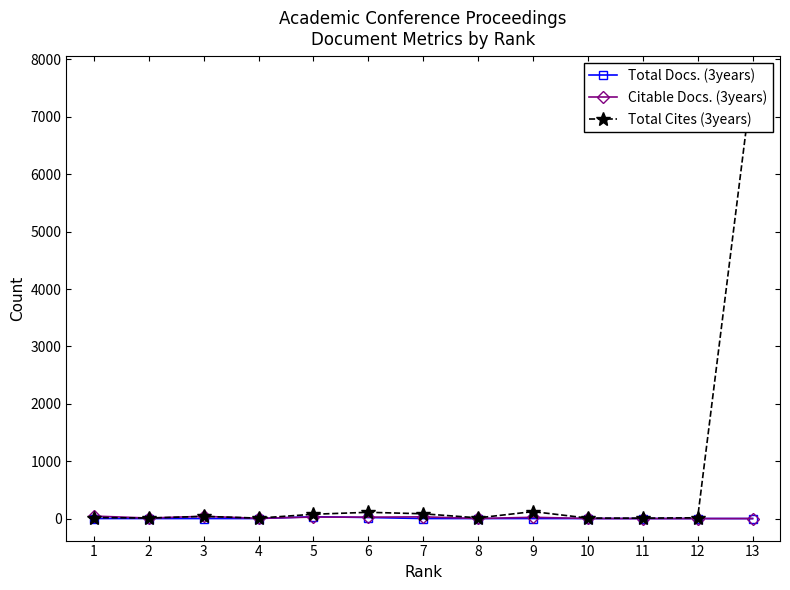

Reading left to right, transcribe all the data shown in this chart.

Total Docs. (3years): 1=0	2=0	3=0	4=0	5=32	6=18	7=0	8=0	9=0	10=0	11=0	12=0	13=0
Citable Docs. (3years): 1=43	2=9	3=39	4=4	5=26	6=24	7=30	8=1	9=22	10=1	11=0	12=0	13=0
Total Cites (3years): 1=18	2=9	3=38	4=8	5=75	6=109	7=83	8=12	9=121	10=8	11=7	12=14	13=7678